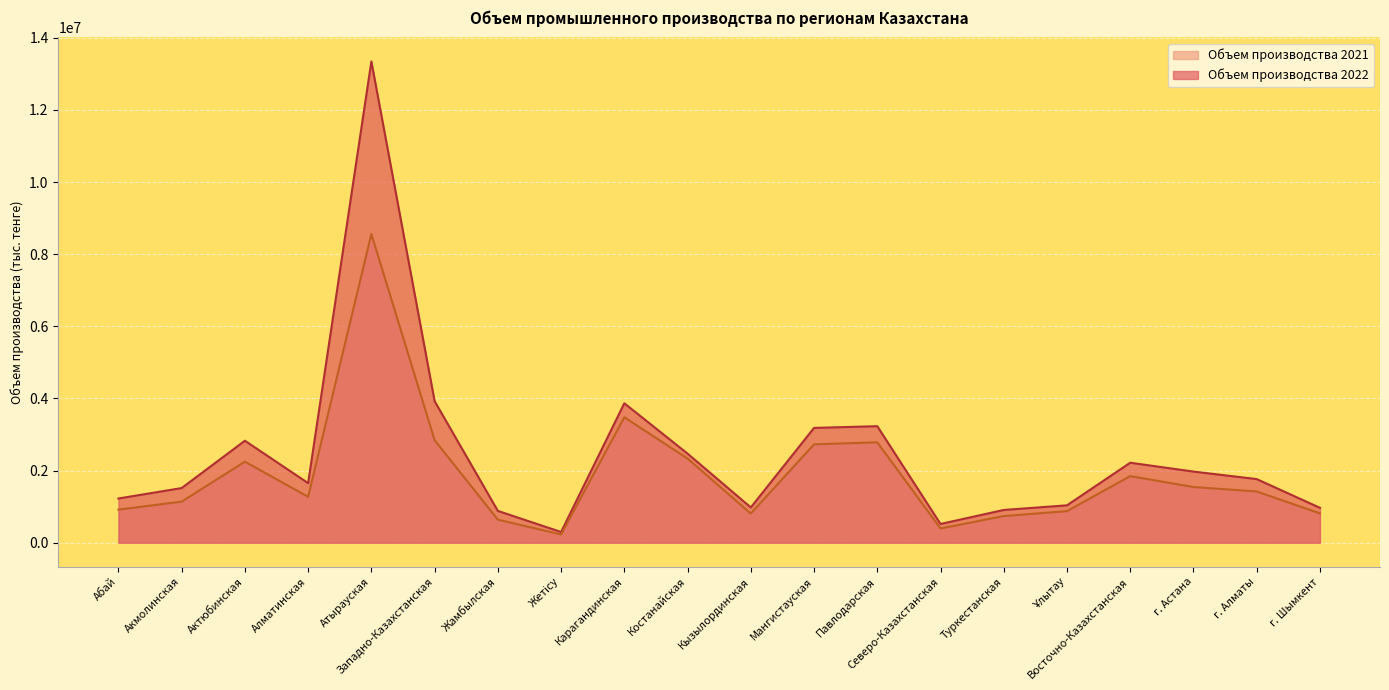

Which category has the highest value across all series?

Атырауская